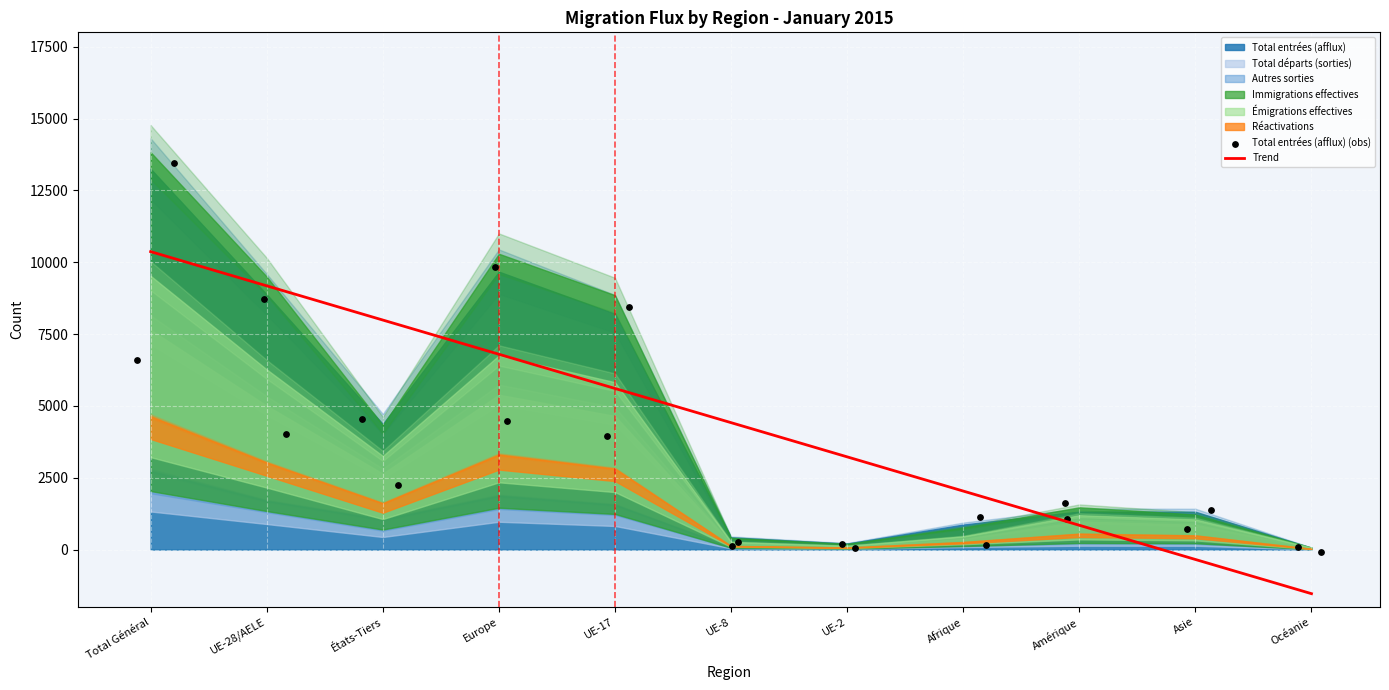

At how many categories does at least one series exceed -1385?

11